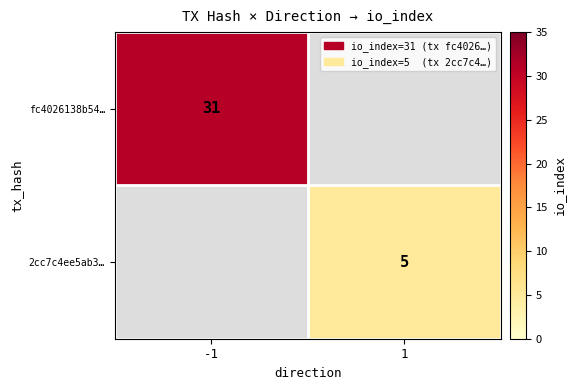

Is the value of fc4026138b54… at -1 greater than the value of 2cc7c4ee5ab3… at 1?

Yes